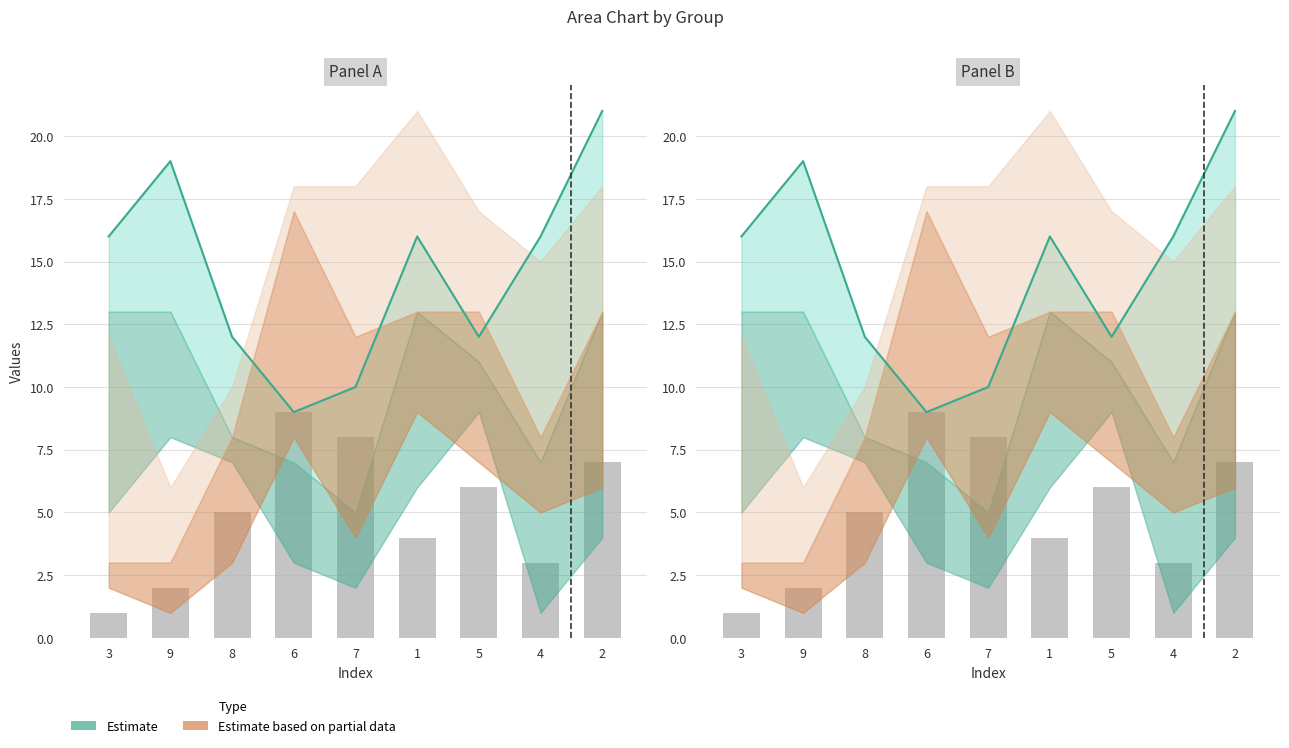

At which category does the chart reach its minimum across all series?

3